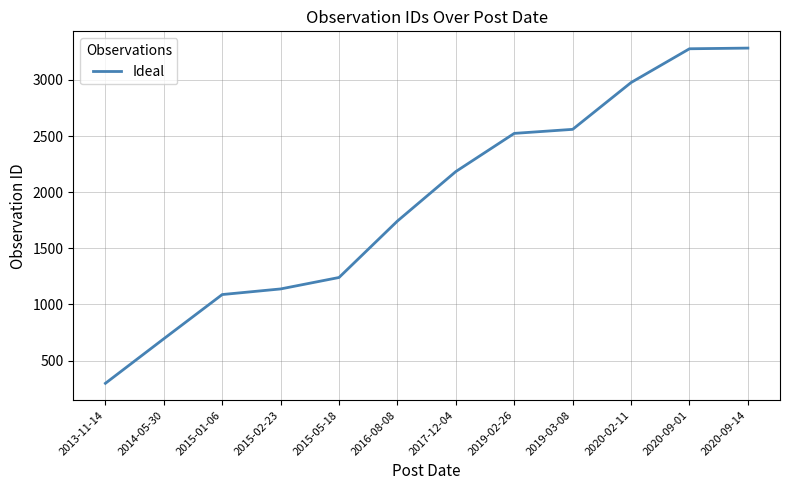

What is the greatest value displayed?

3284